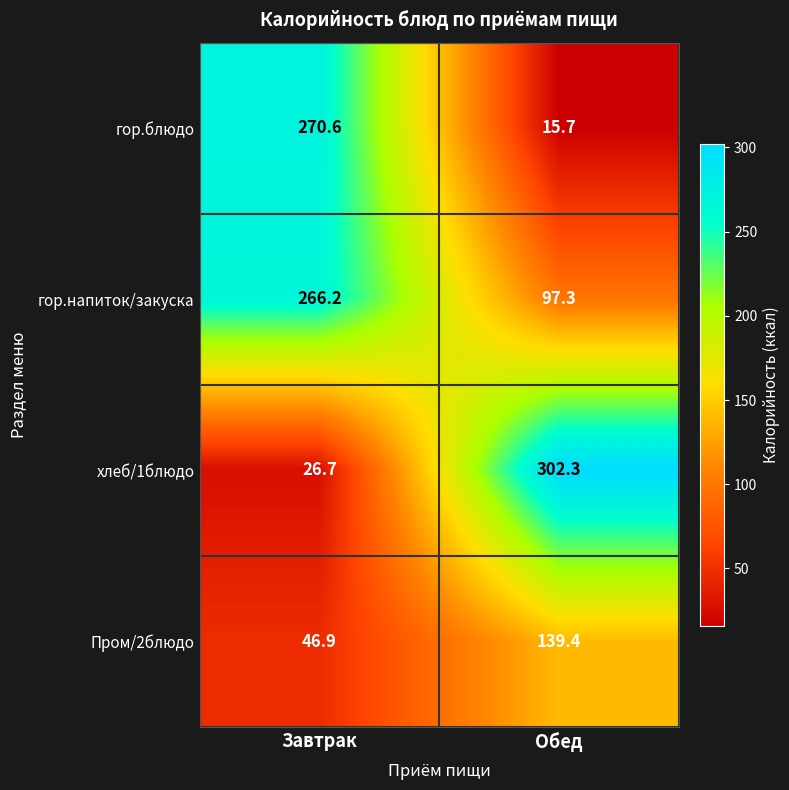

What is the difference between the maximum and minimum values in the Пром/2блюдо series?

92.5